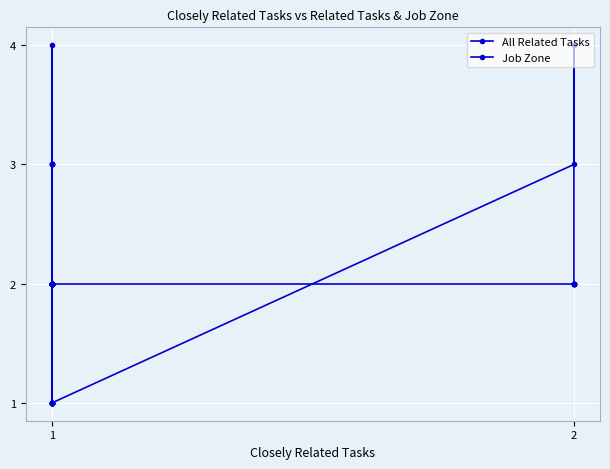

How many All Related Tasks values are between 1 and 2?

21